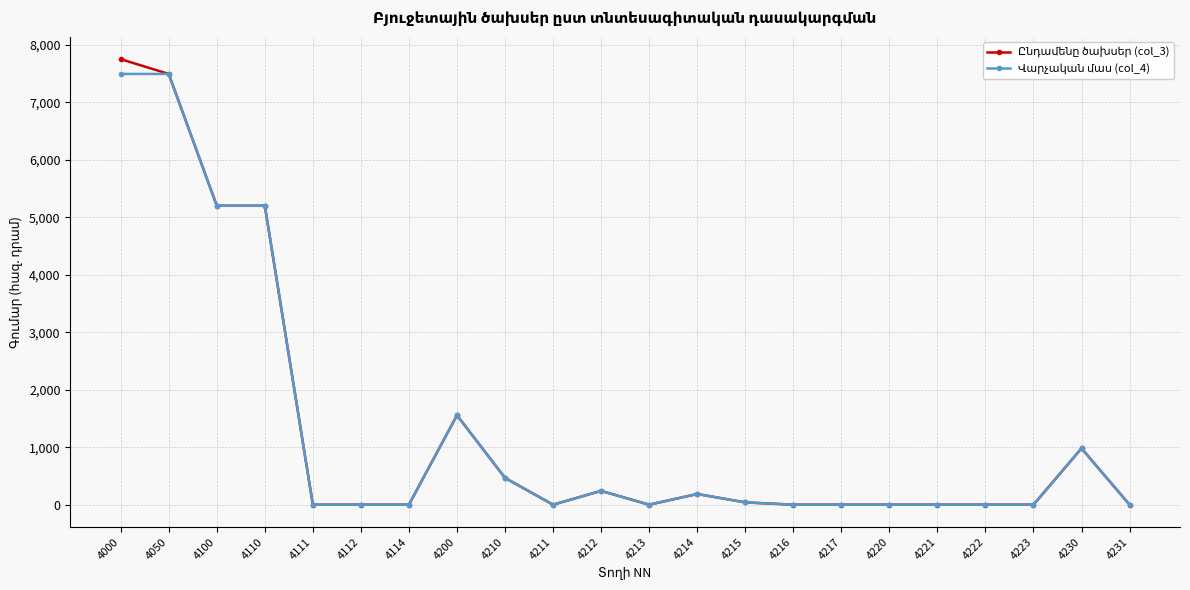

What is the total value across all series at 4200?

3112